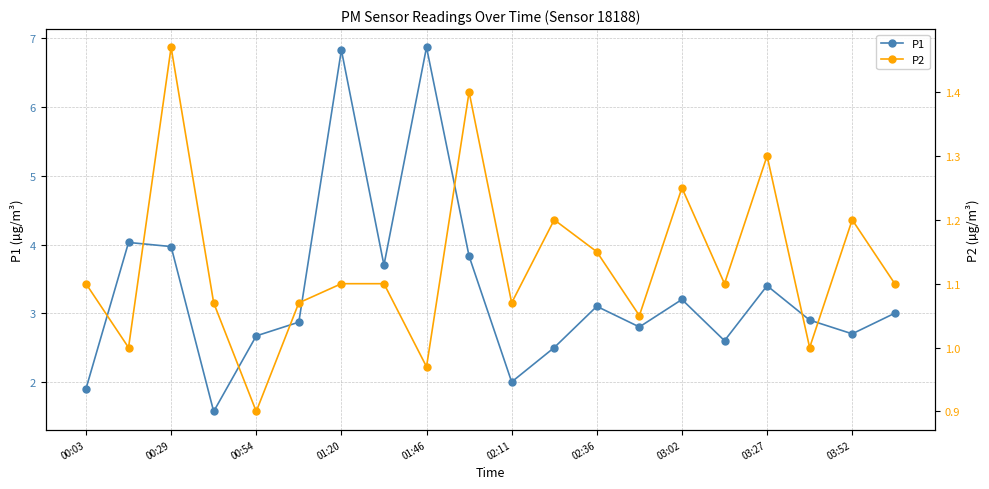

What is the maximum value for P1?

6.9